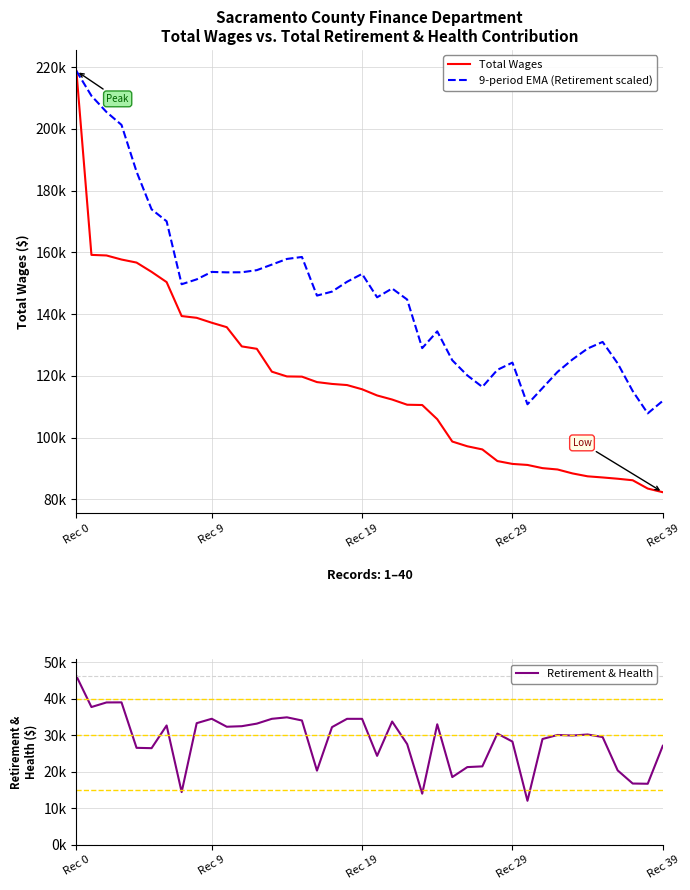

True or false: 9-period EMA (Retirement scaled) and Total Wages intersect in this chart.

False